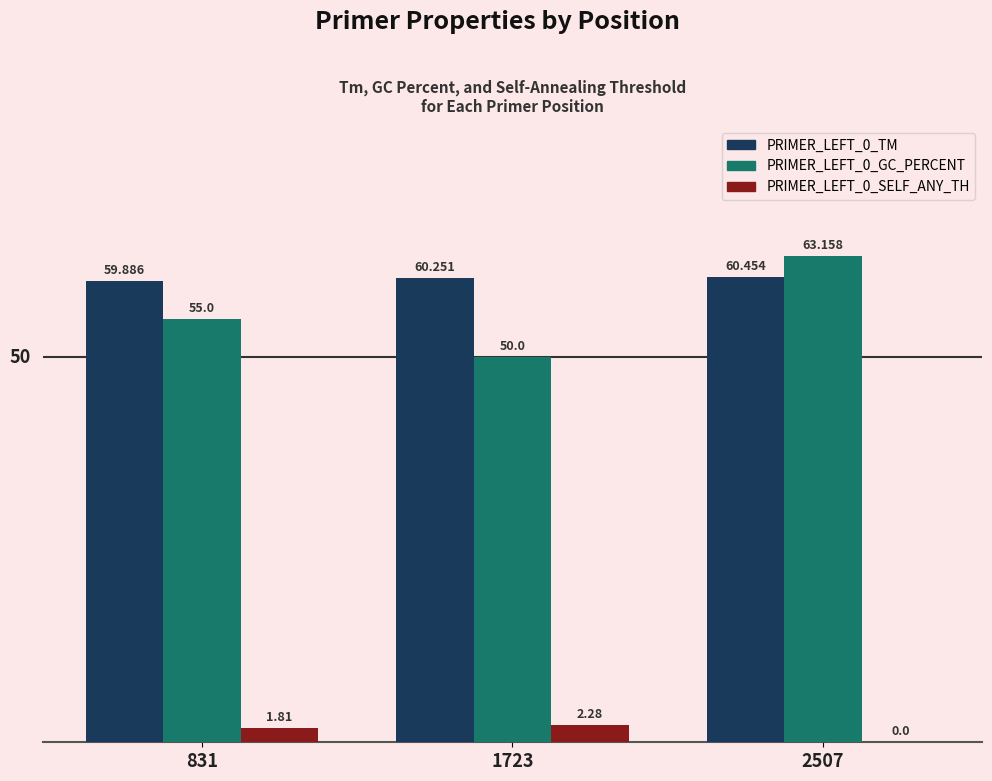

Is it true that PRIMER_LEFT_0_TM equals 90.0 at 2507?

False